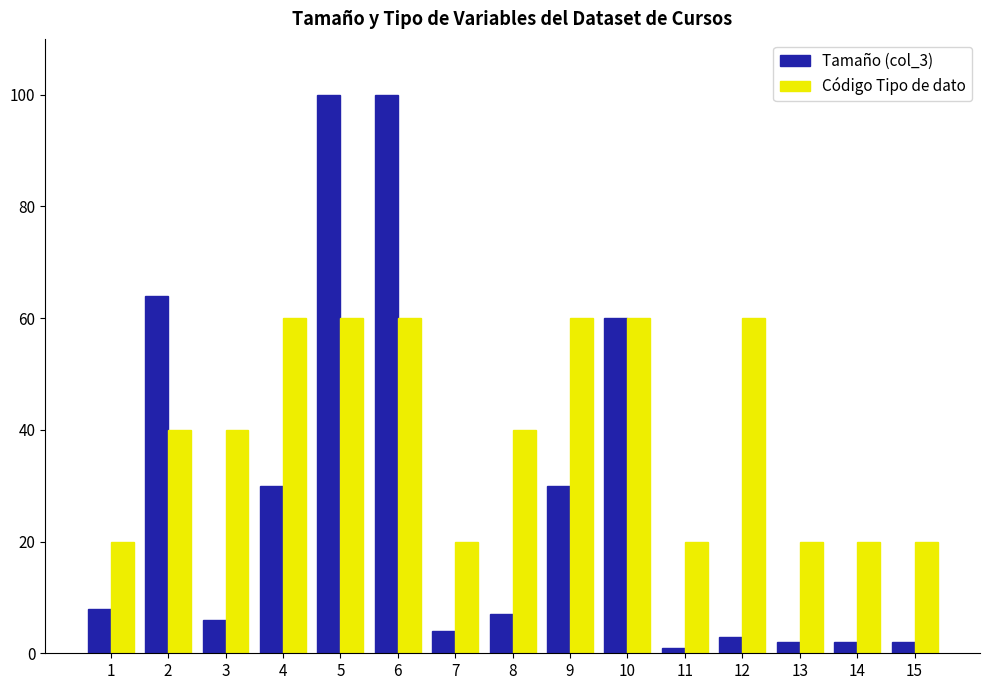

How many values in the Tamaño (col_3) series are below 7?

7